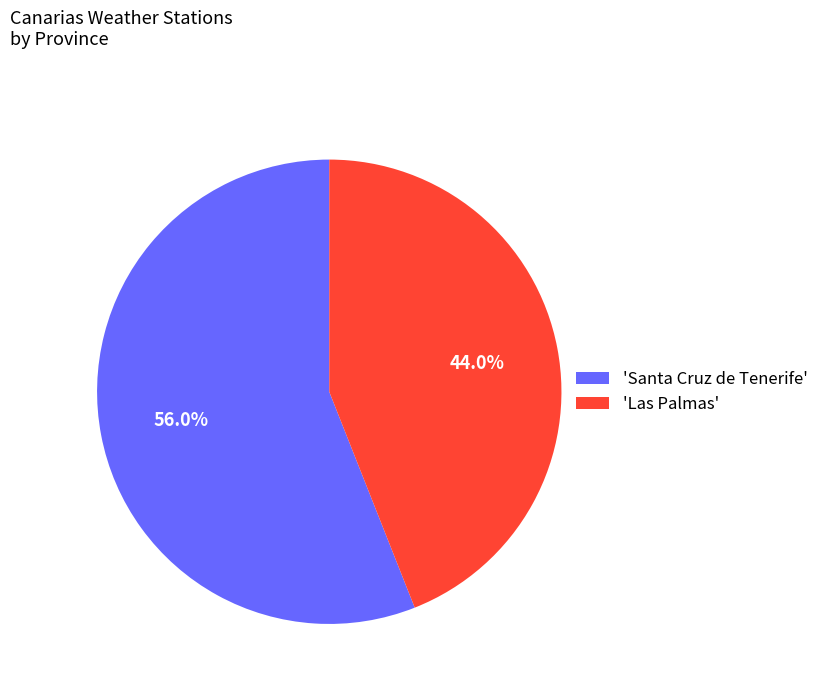

To the nearest percent, what is the average slice percentage?

50%